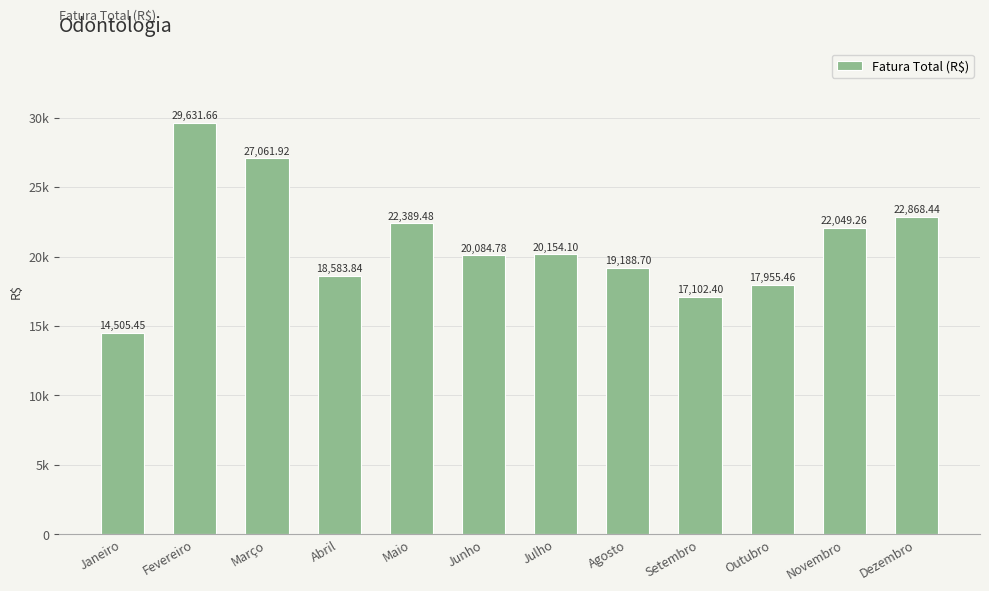

What is the change in value from Maio to Outubro?

-4434.0